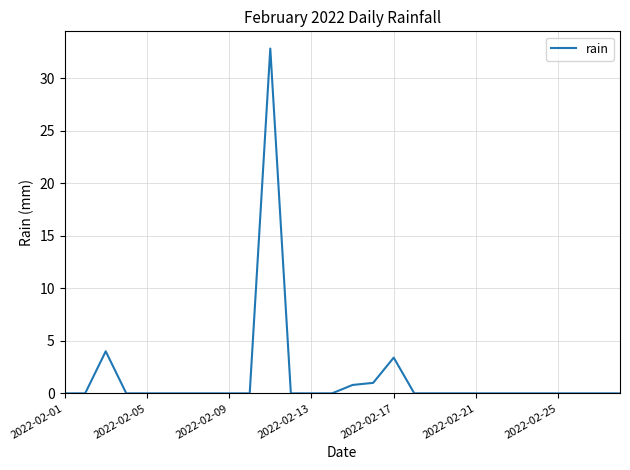

What is the difference between the maximum and minimum values?

32.8